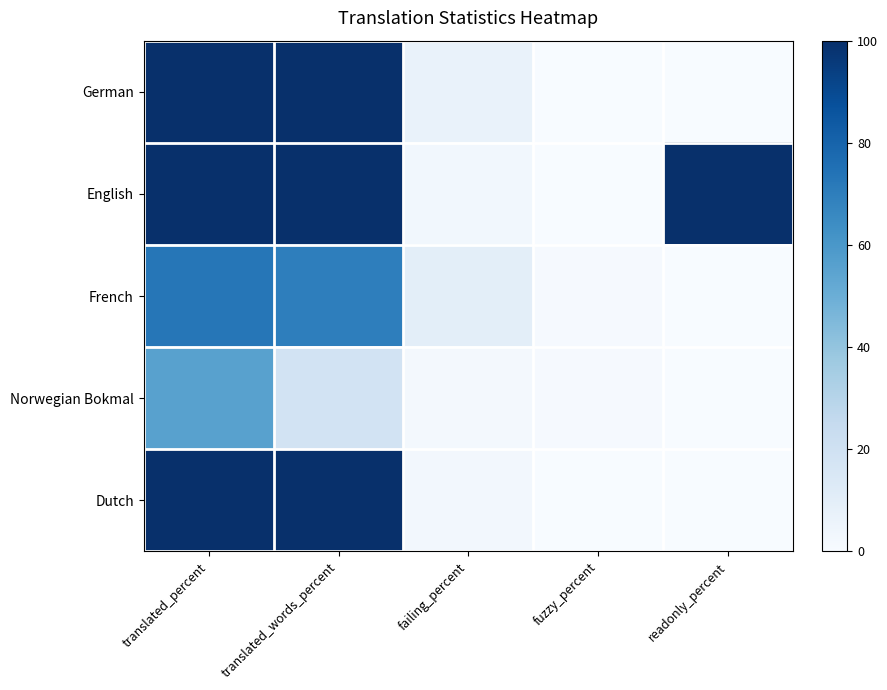

At which category does the chart reach its peak across all series?

translated_percent